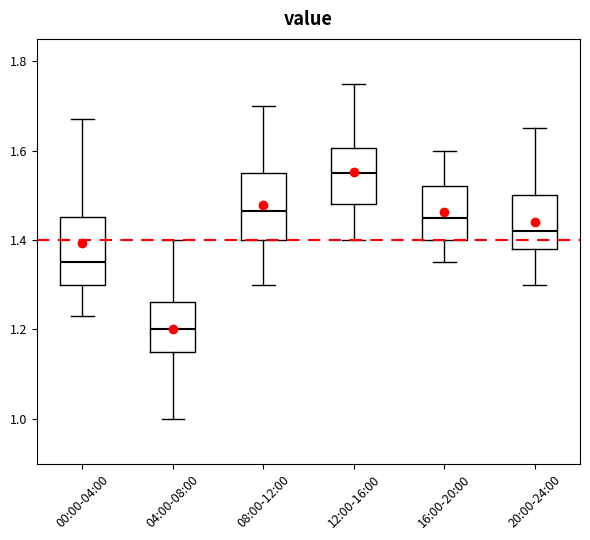

Reading left to right, transcribe this box plot: for each box, give where its median line is, the range the box spans, and where its two whiskers end, as read against the y-axis. The values are not printed on the chart, so give them approximately, as read against the axis.

00:00-04:00: median 1.36, box 1.30 to 1.46, whiskers 1.24 to 1.68
04:00-08:00: median 1.20, box 1.16 to 1.26, whiskers 1.00 to 1.40
08:00-12:00: median 1.46, box 1.40 to 1.56, whiskers 1.30 to 1.70
12:00-16:00: median 1.56, box 1.48 to 1.60, whiskers 1.40 to 1.76
16:00-20:00: median 1.46, box 1.40 to 1.52, whiskers 1.36 to 1.60
20:00-24:00: median 1.42, box 1.38 to 1.50, whiskers 1.30 to 1.66